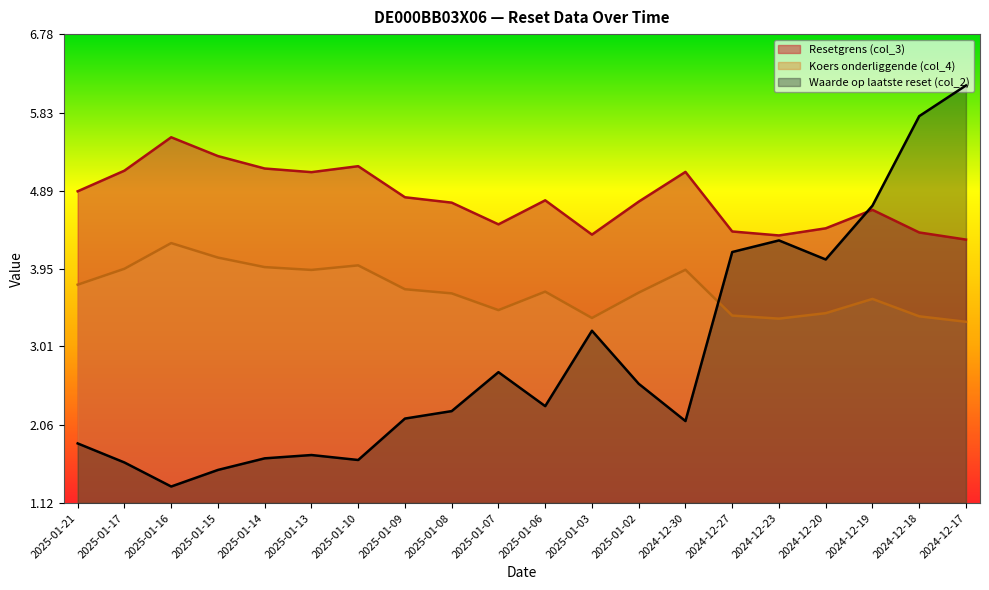

What is the total value across all series at 2024-12-27?

11.9